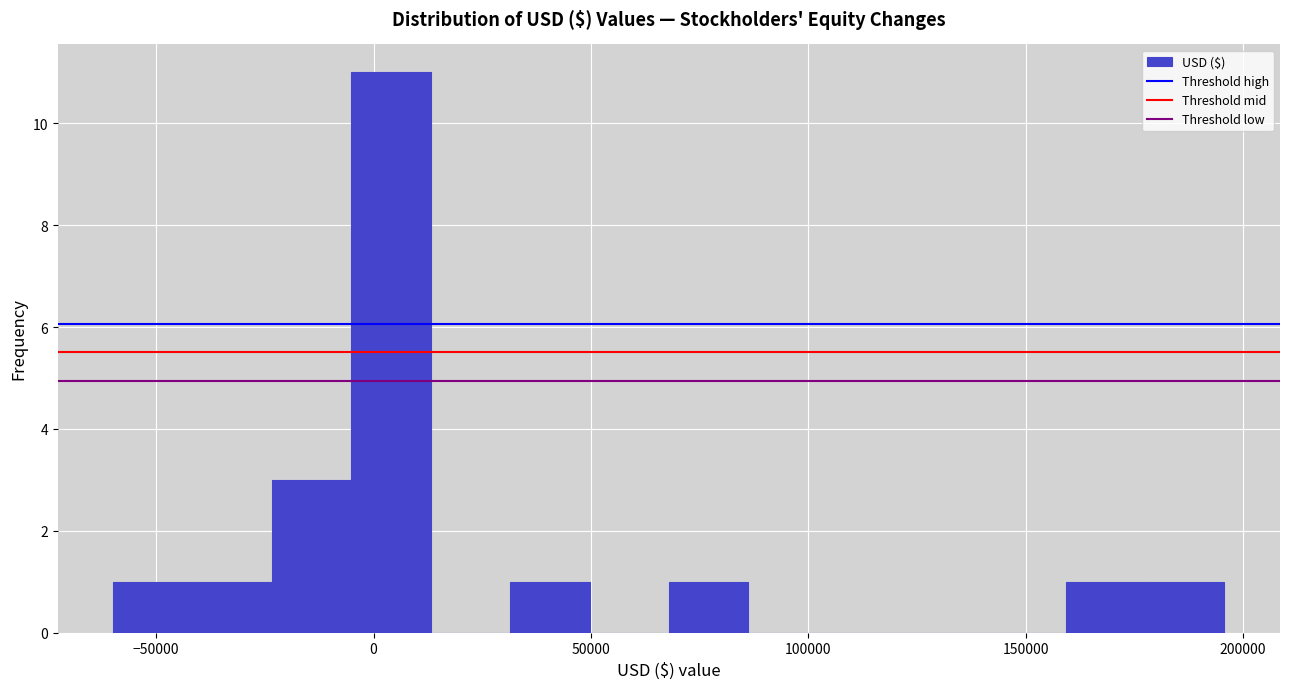

Read against the x-axis, roughly where is the centre of the tallest bar?

5000